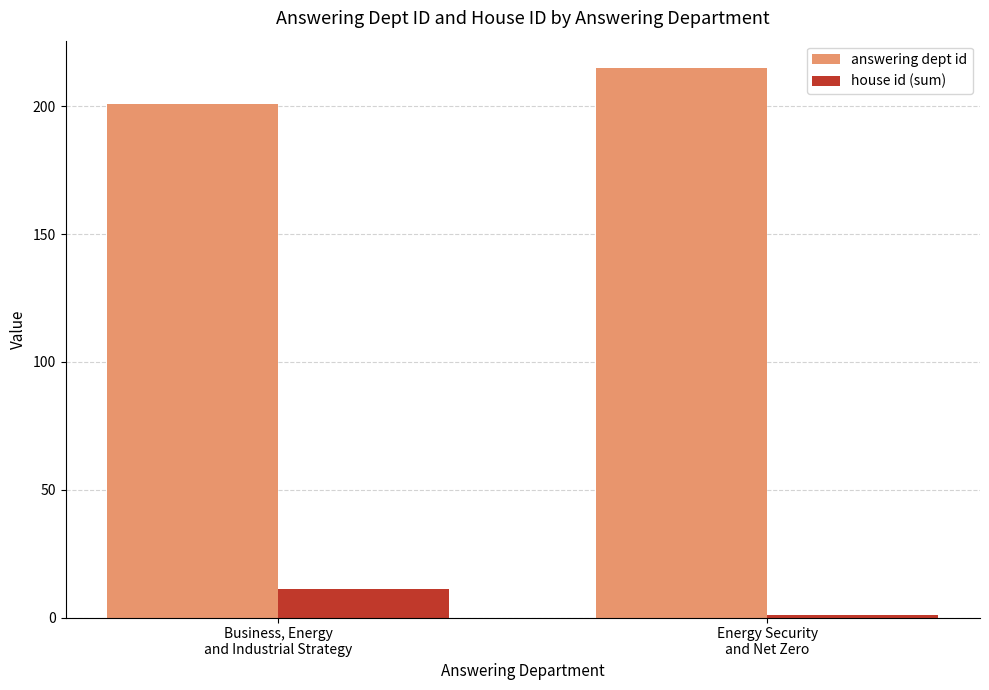

Is it true that answering dept id equals 201 at Business, Energy
and Industrial Strategy?

True